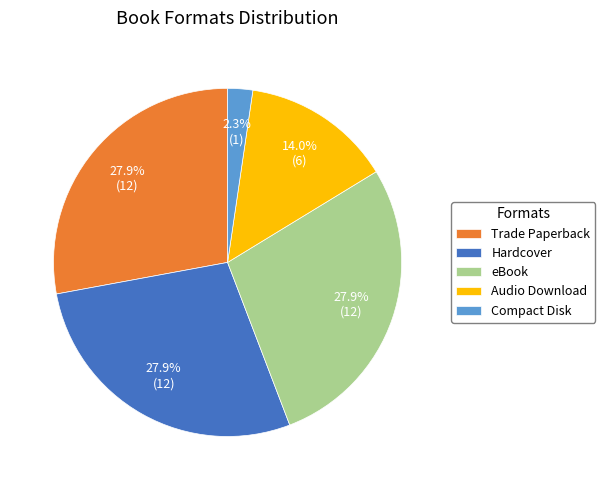

Is it true that eBook is 22% of the pie?

False